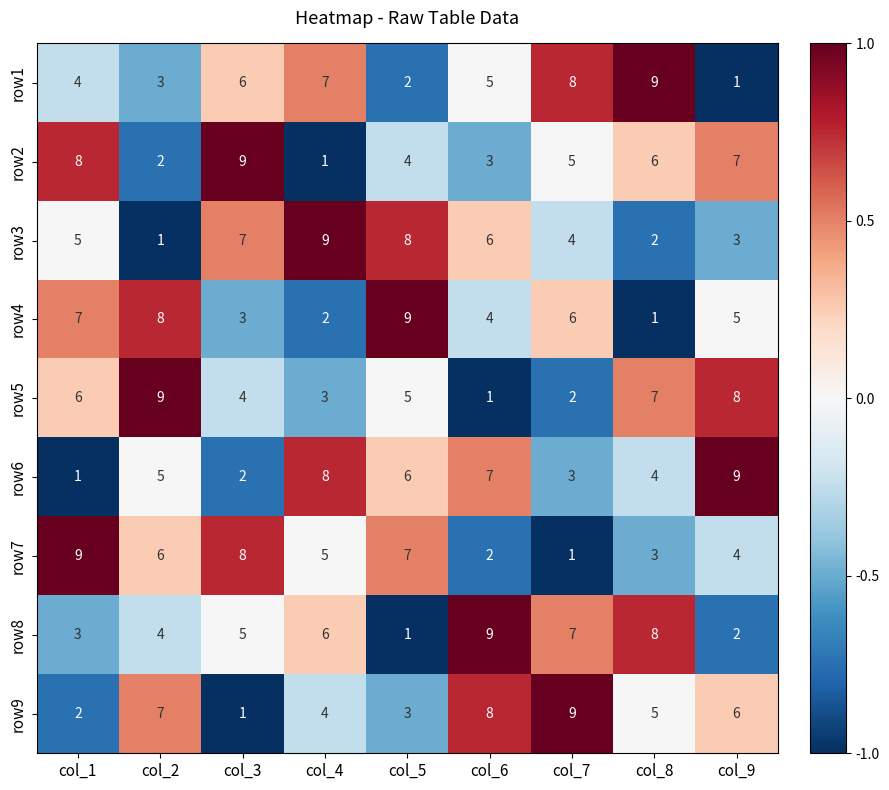

Is the value of row9 at col_7 greater than the value of row4 at col_1?

Yes